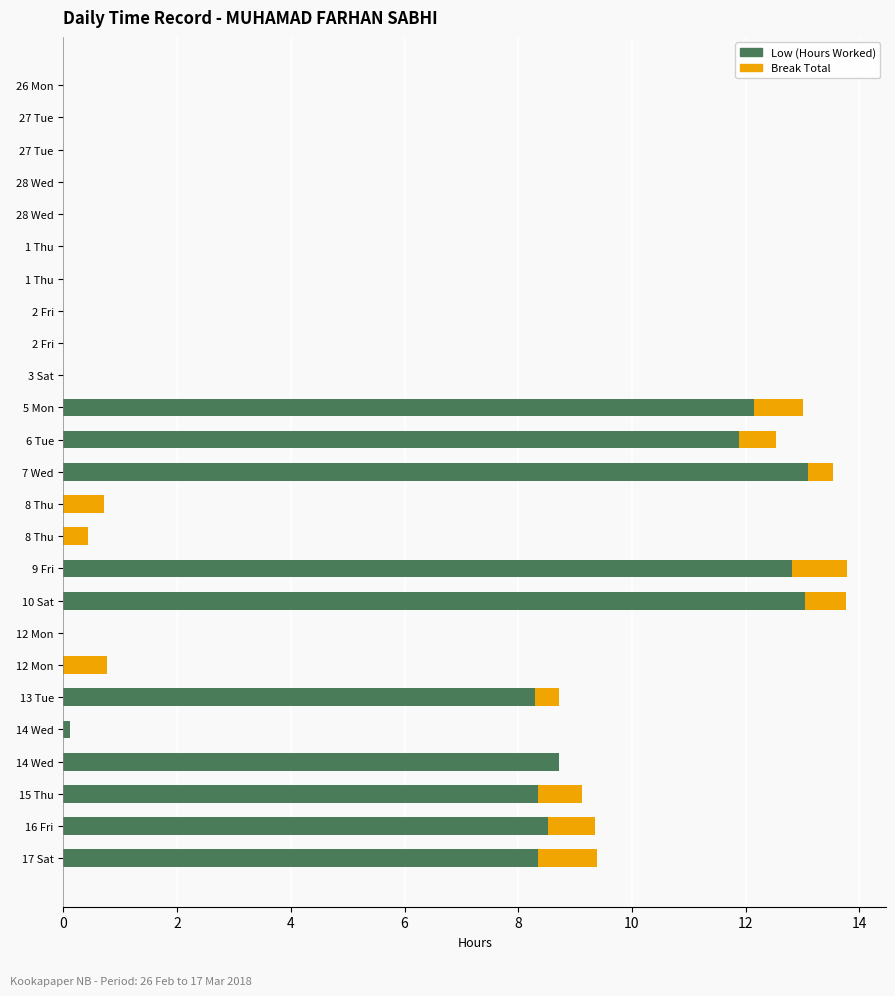

How many data points does each series have?

25